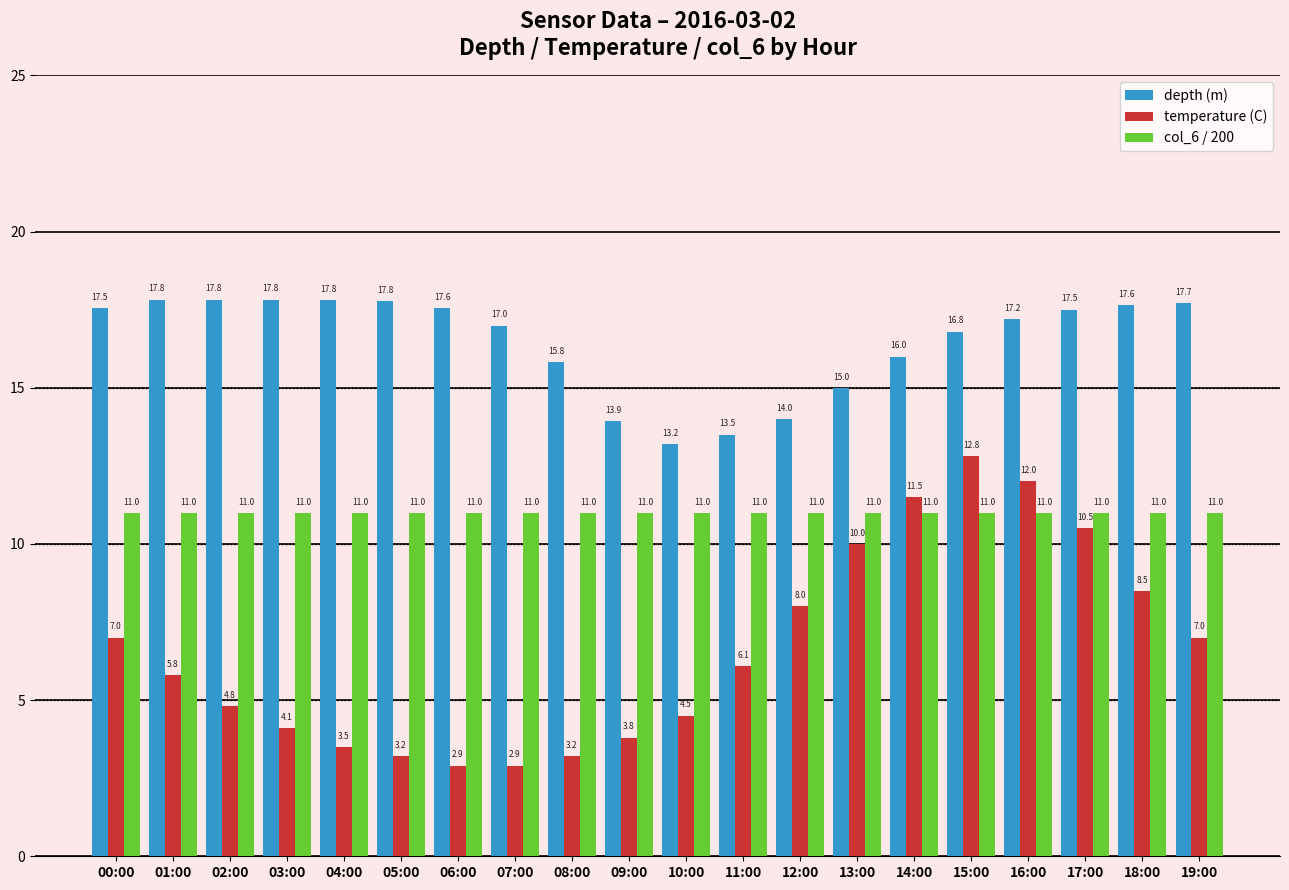

What is the approximate value of col_6 / 200 at 16:00?

11.0